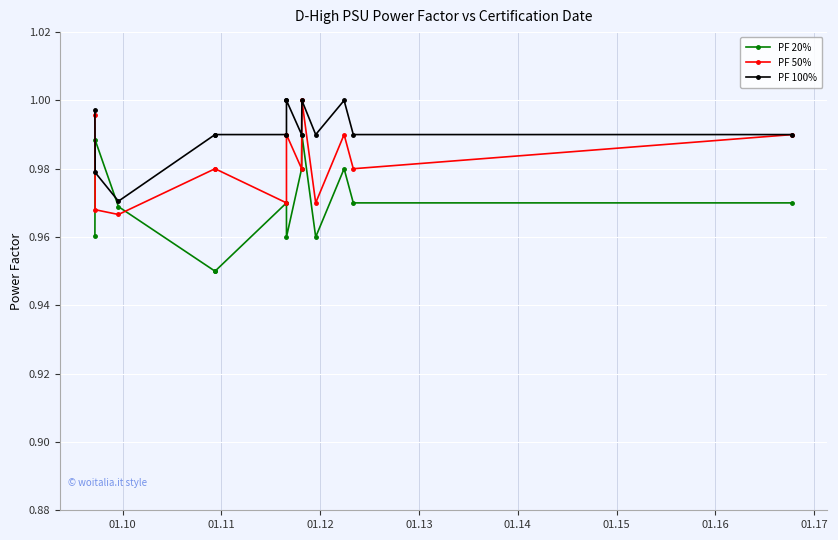

Between 01.12 and 01.16, which series saw the biggest shift?

PF 20%